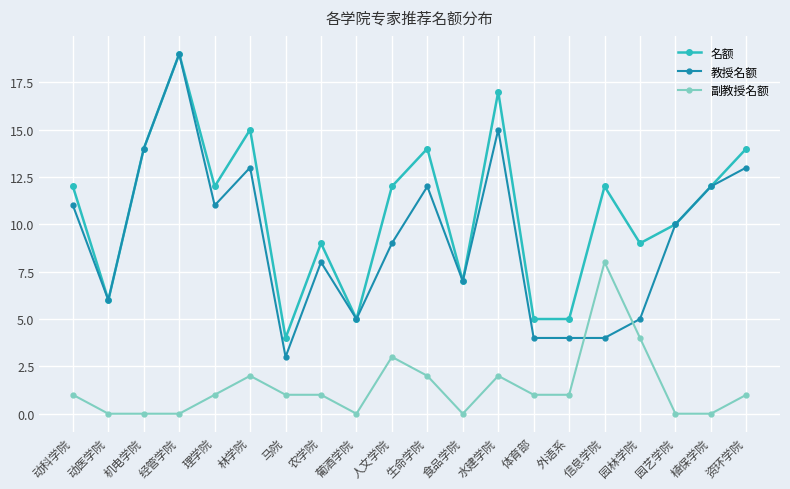

What is the difference between the second highest and minimum values in the 教授名额 series?

12